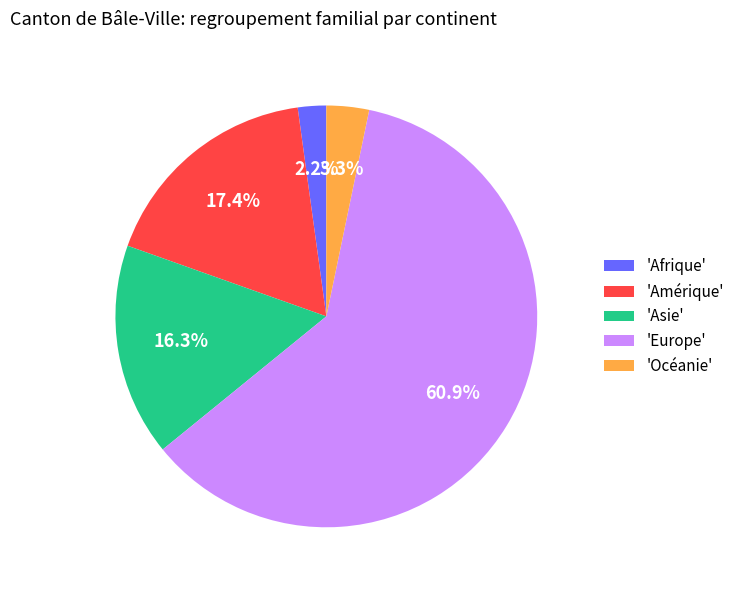

Is there a majority slice in this chart?

Yes